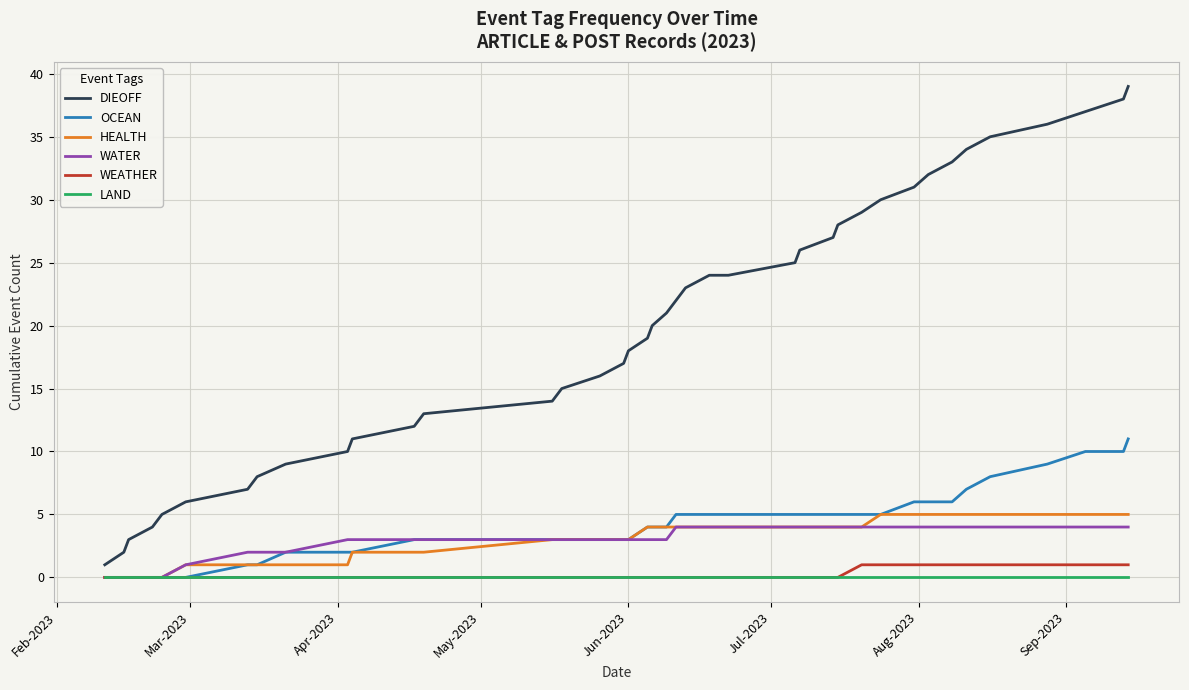

Which series has the widest spread of values?

DIEOFF